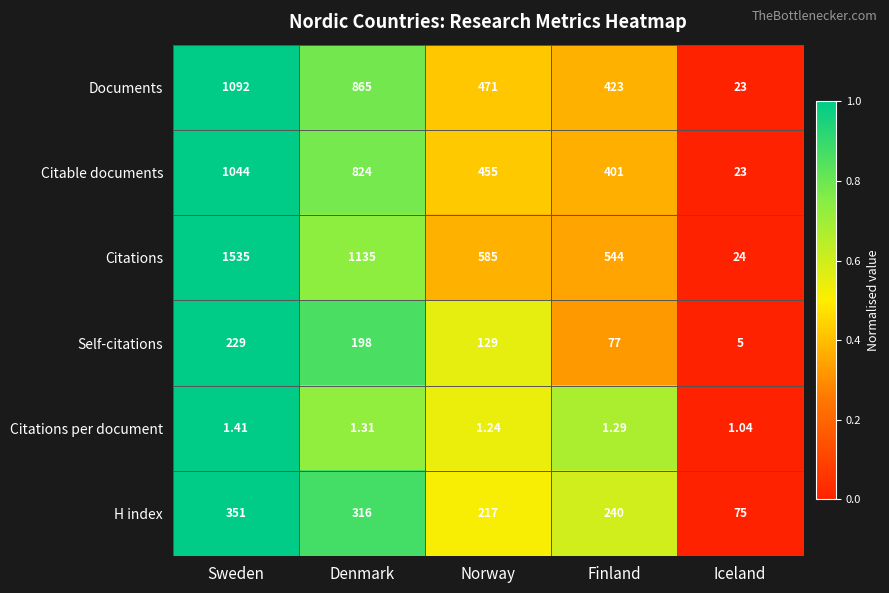

Rank the series by their maximum value, from highest to lowest.

Citations, Documents, Citable documents, H index, Self-citations, Citations per document